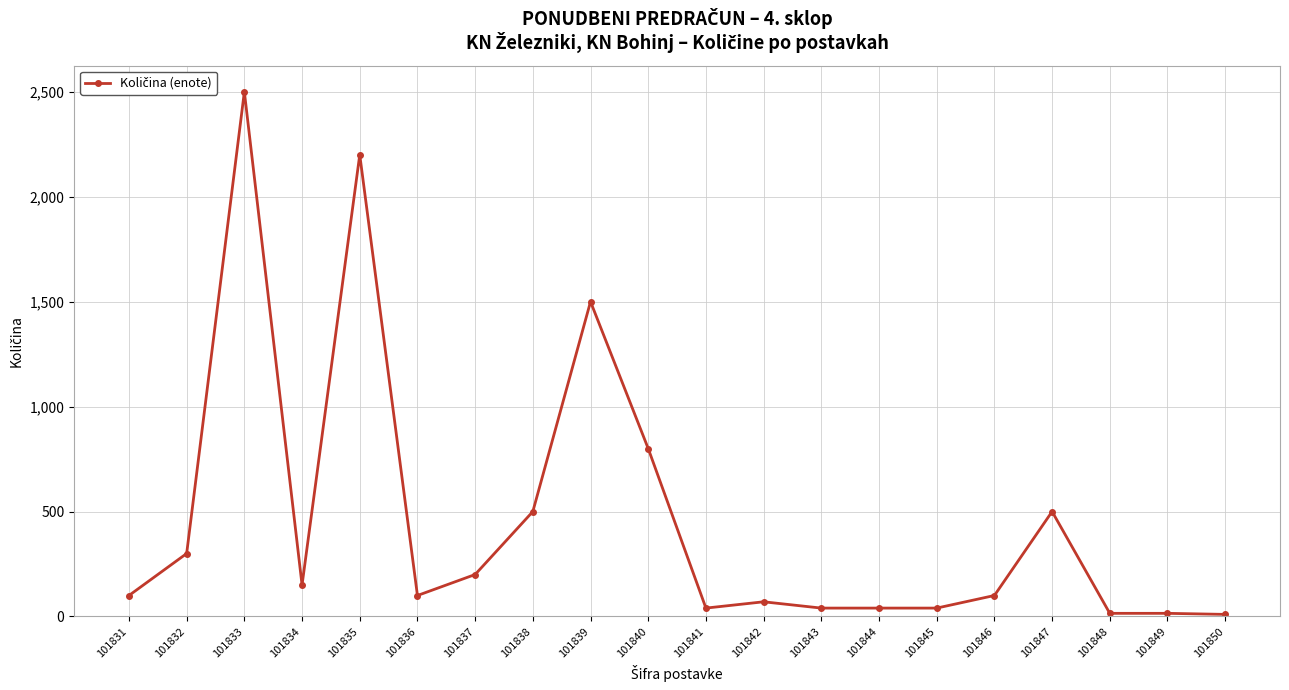

Which label corresponds to the largest value in the chart?

101833